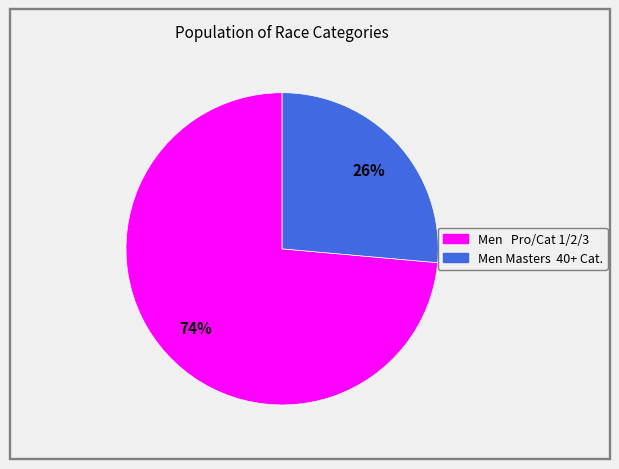

What is the largest slice in the pie chart?

Men Pro/Cat 1/2/3